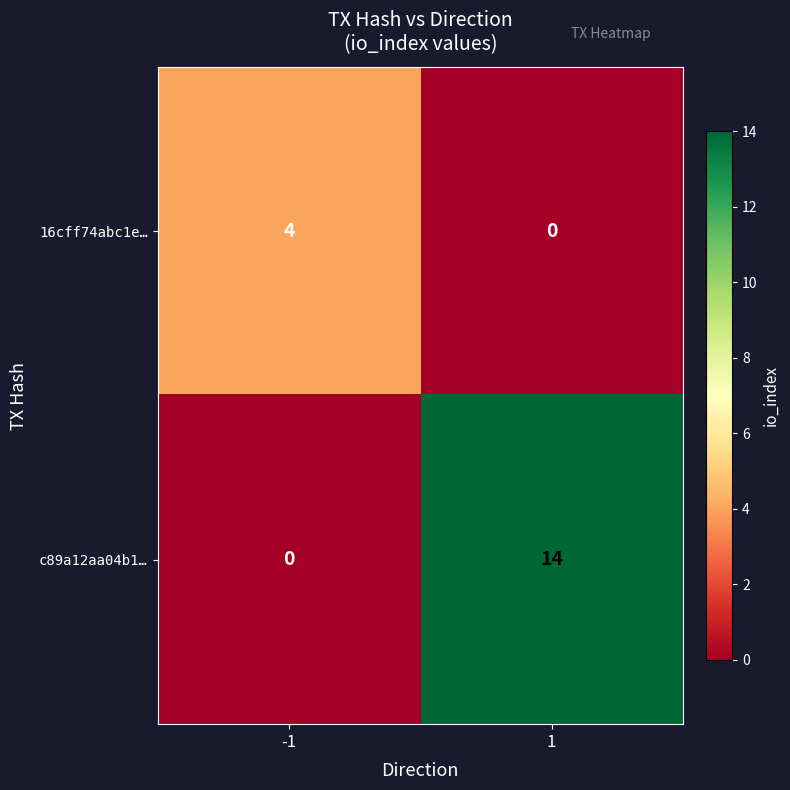

What is the maximum value shown in the chart?

14